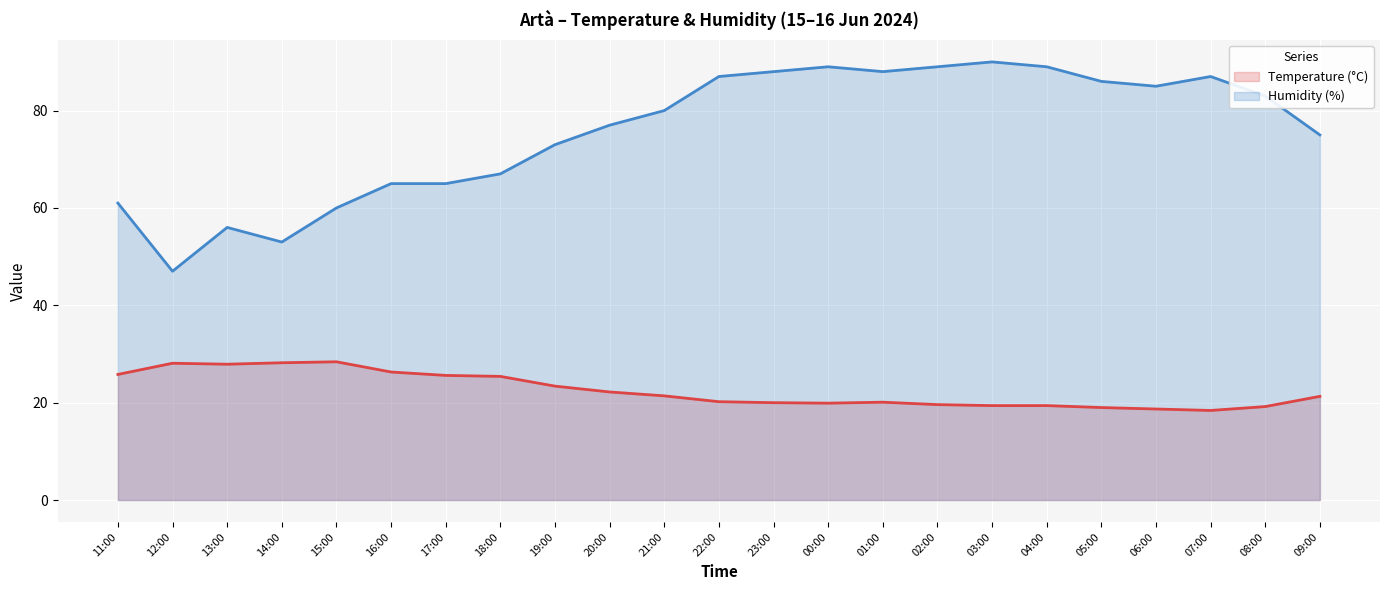

How many lines are shown in the chart?

2